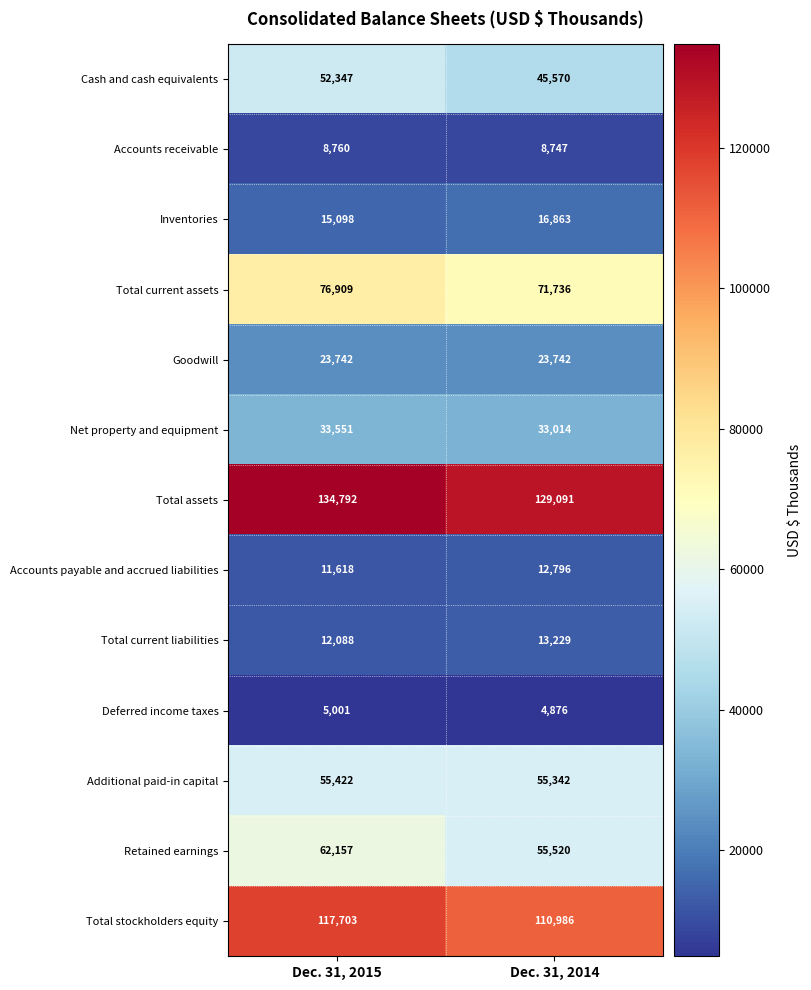

Which category has the highest value across all series?

Dec. 31, 2015